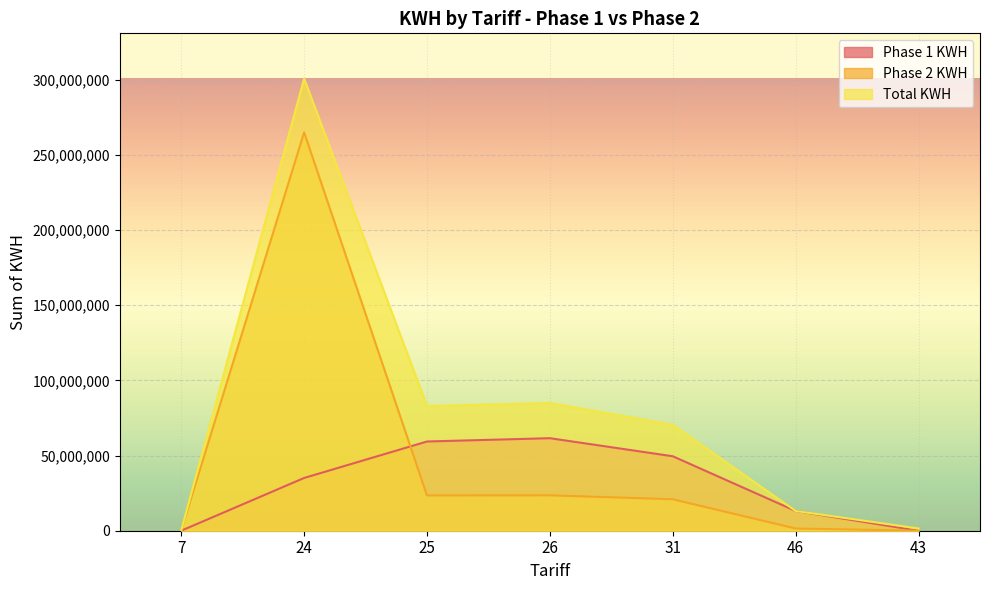

How many interior local peaks does the Phase 1 KWH series have?

1